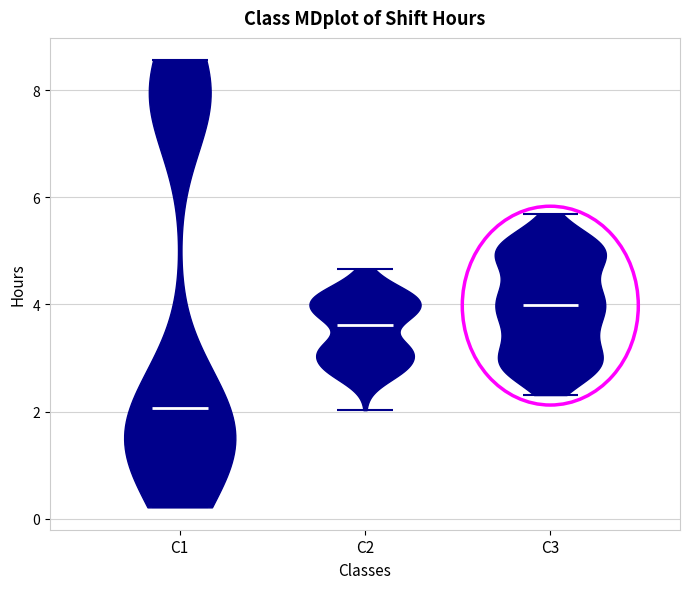

Where does the median line of the violin for C2 sit on the y-axis? The values are not printed on the chart, so give them approximately, as read against the axis.

3.6